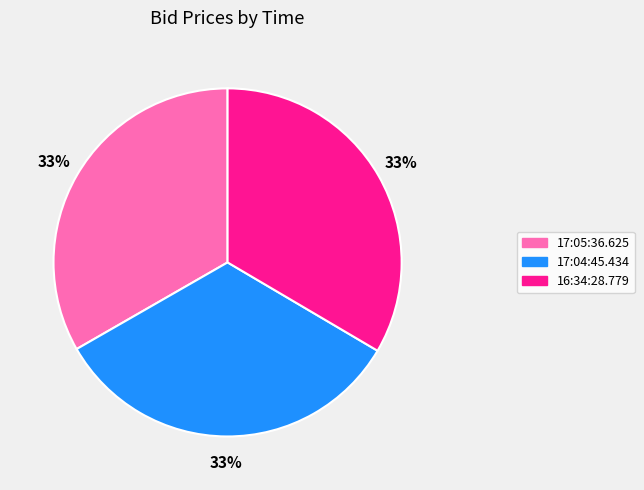

Is 17:05:36.625 the majority of the pie?

No